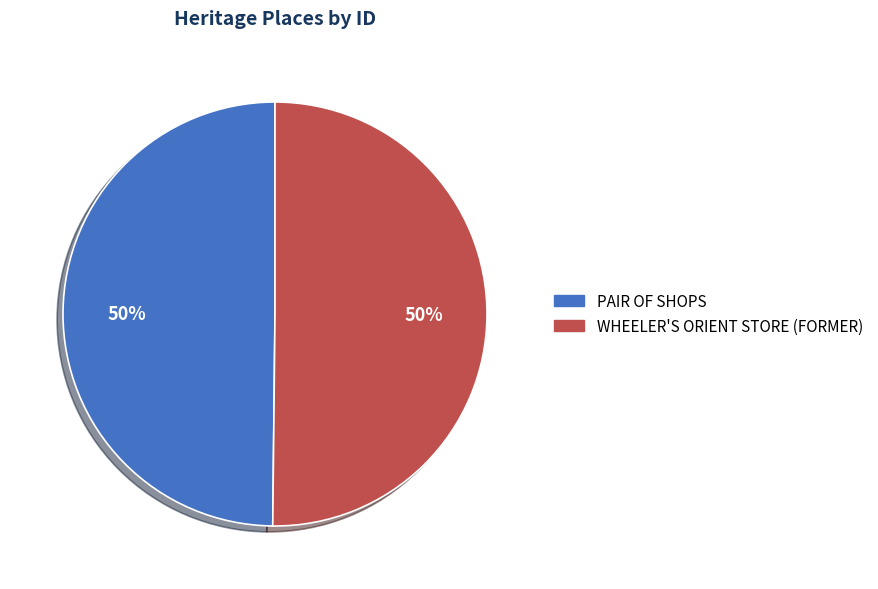

Approximately how many times larger is the value at WHEELER'S ORIENT STORE (FORMER) compared to PAIR OF SHOPS?

1.0